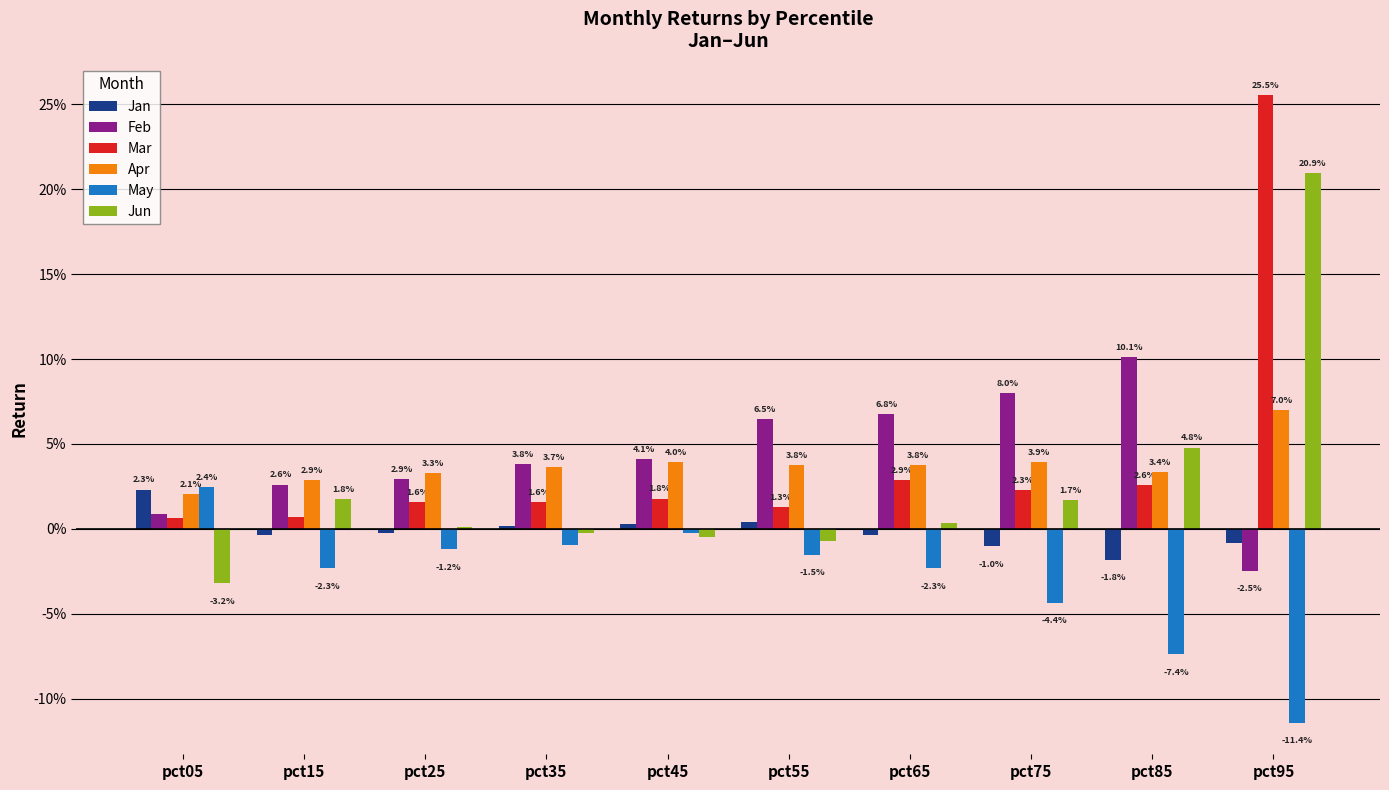

Which series has the widest spread of values?

Mar